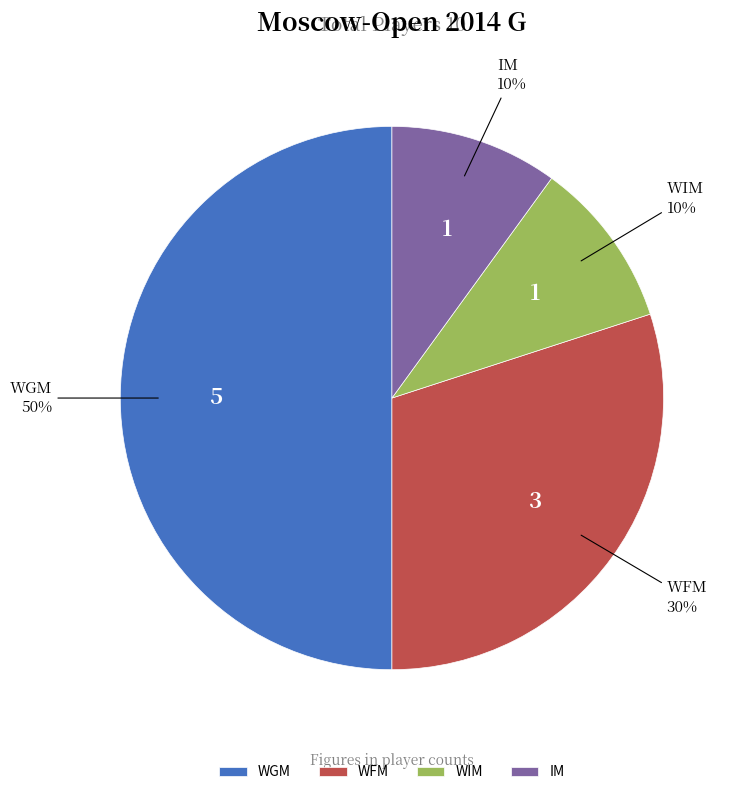

To the nearest percent, what is the difference between the largest and smallest slice percentages?

40%